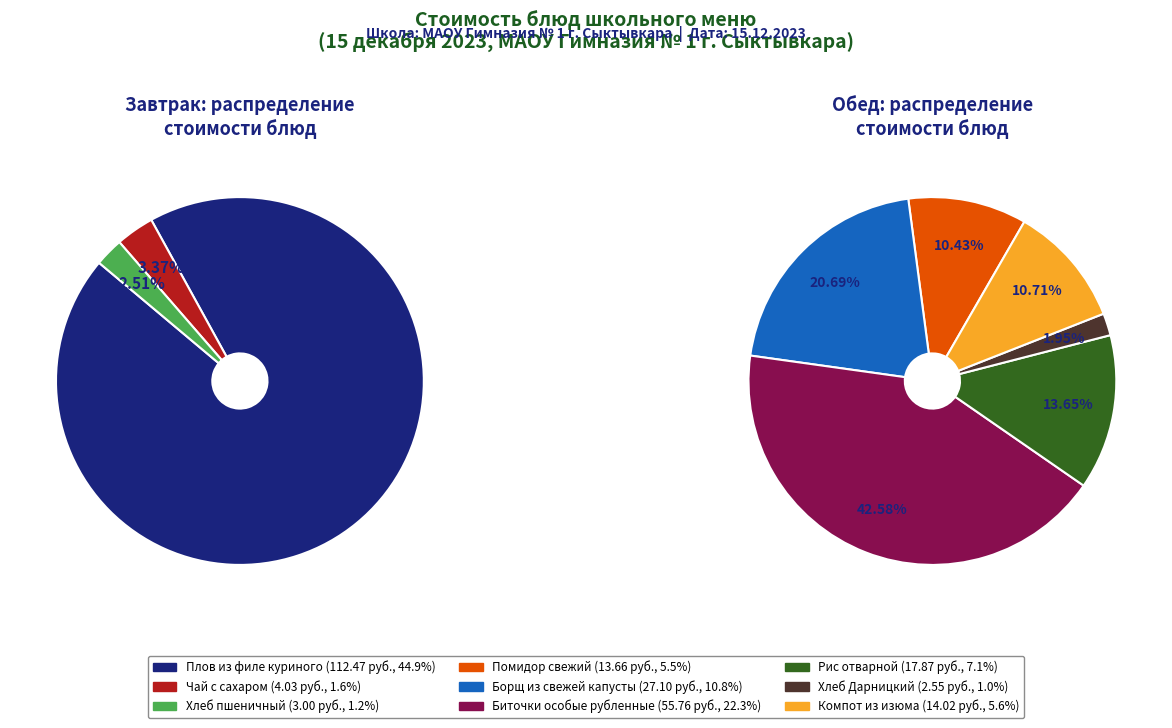

What is the largest slice in the pie chart?

Плов из филе куриного